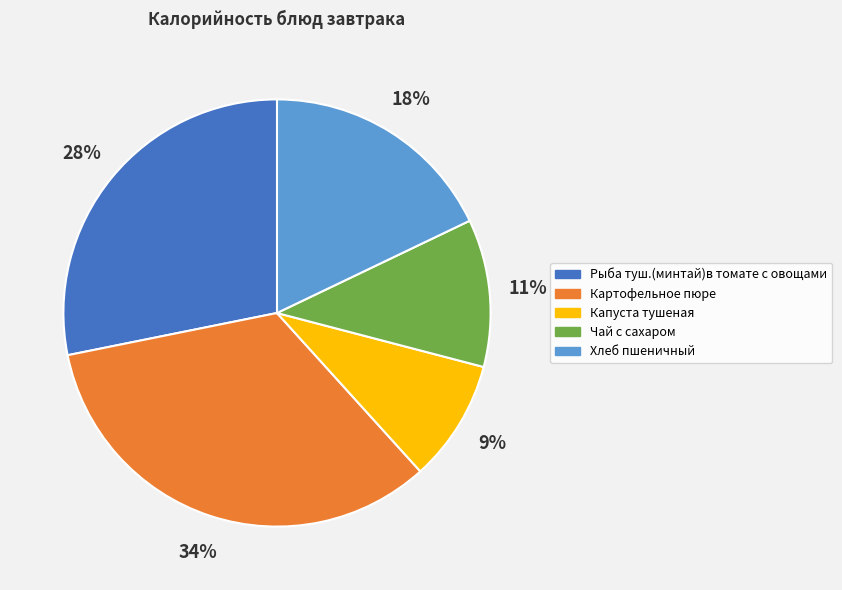

To the nearest percent, what is the combined percentage of Хлеб пшеничный and Рыба туш.(минтай)в томате с овощами?

46%